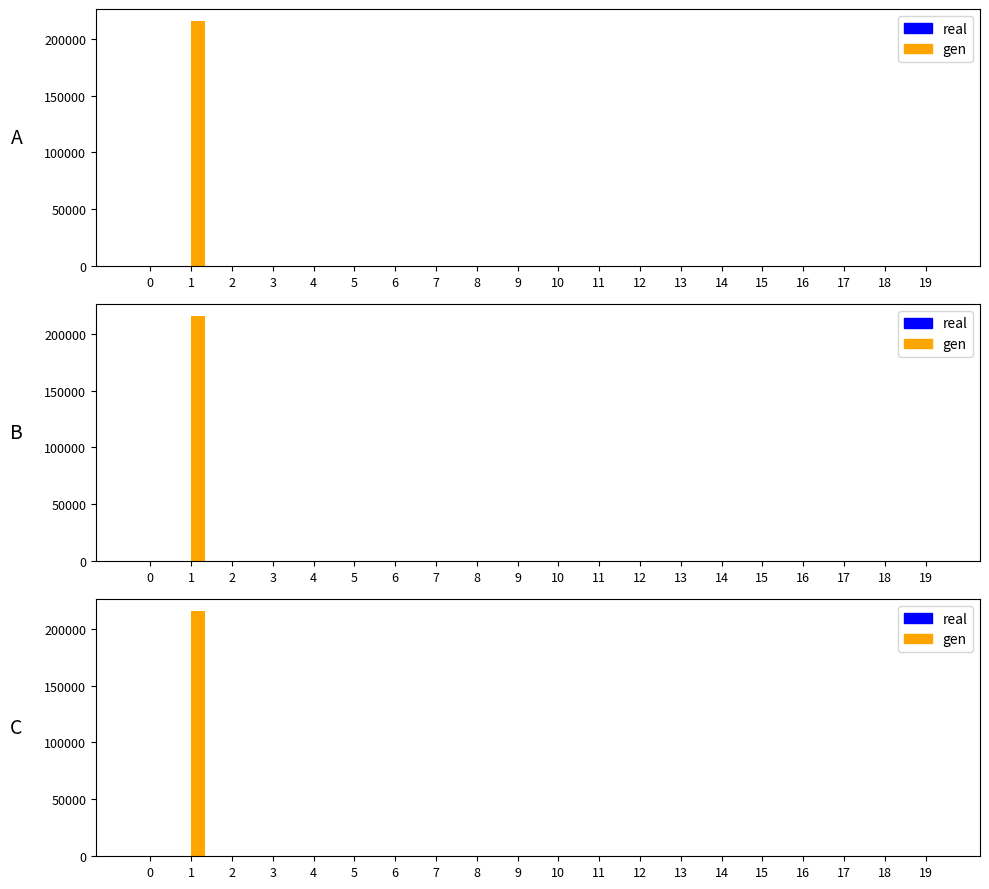

How many bars are there in each group?

2